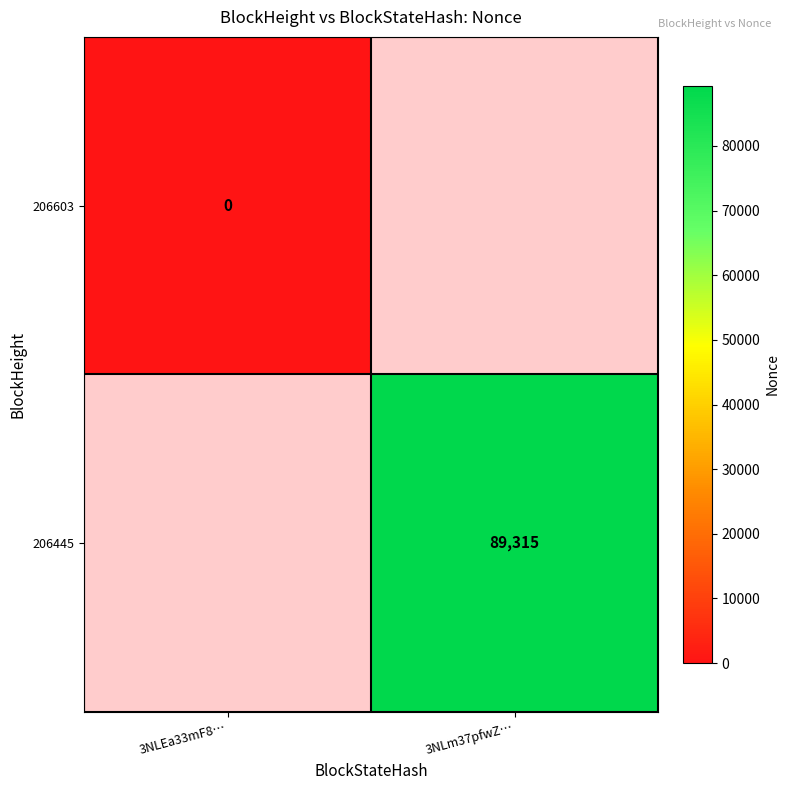

Is the value of 206603 at 3NLEa33mF8… greater than the value of 206445 at 3NLm37pfwZ…?

No